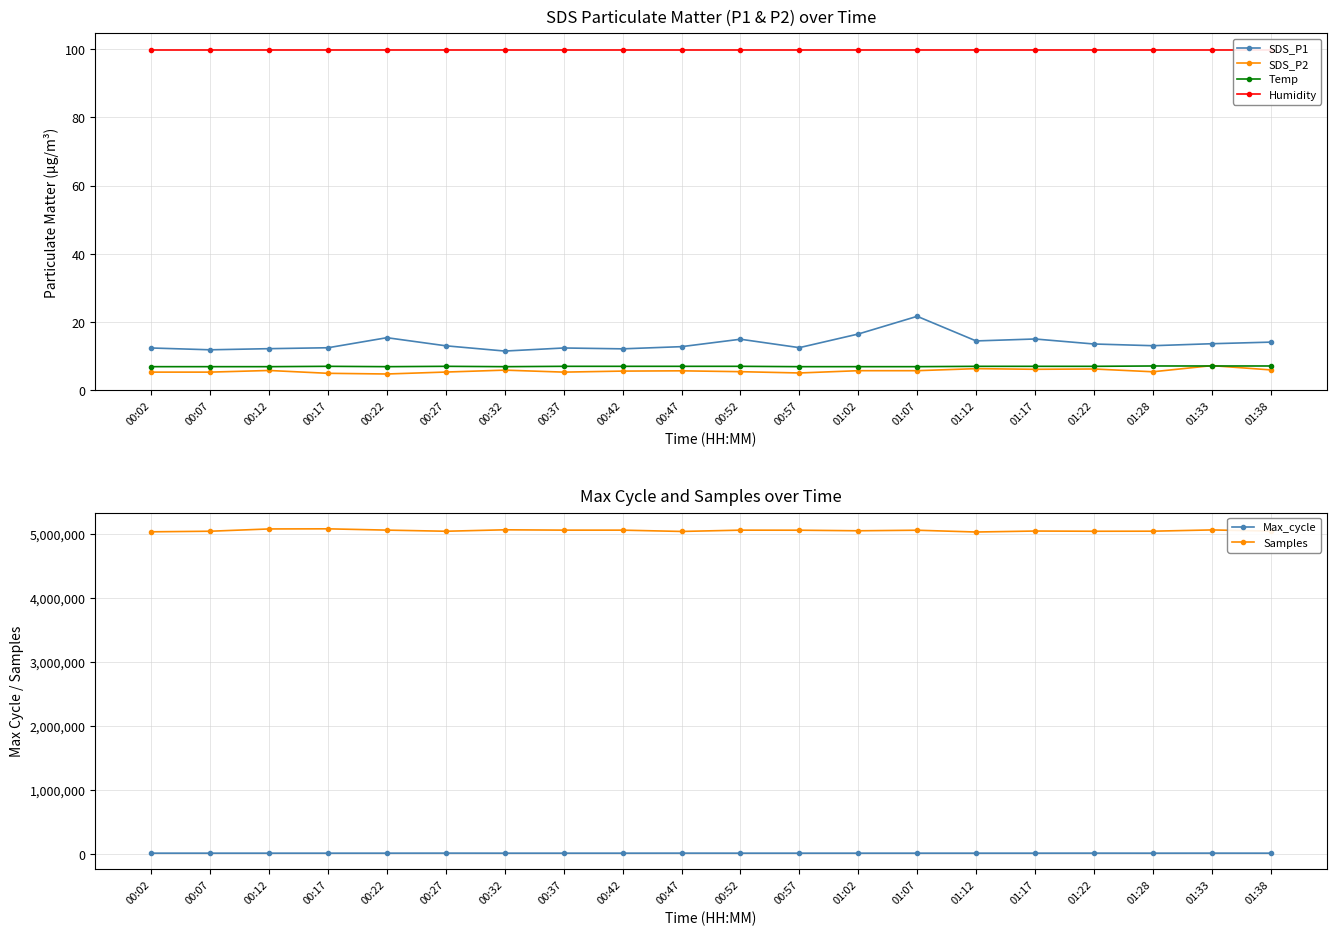

Between 00:57 and 00:02, which is larger?

00:57